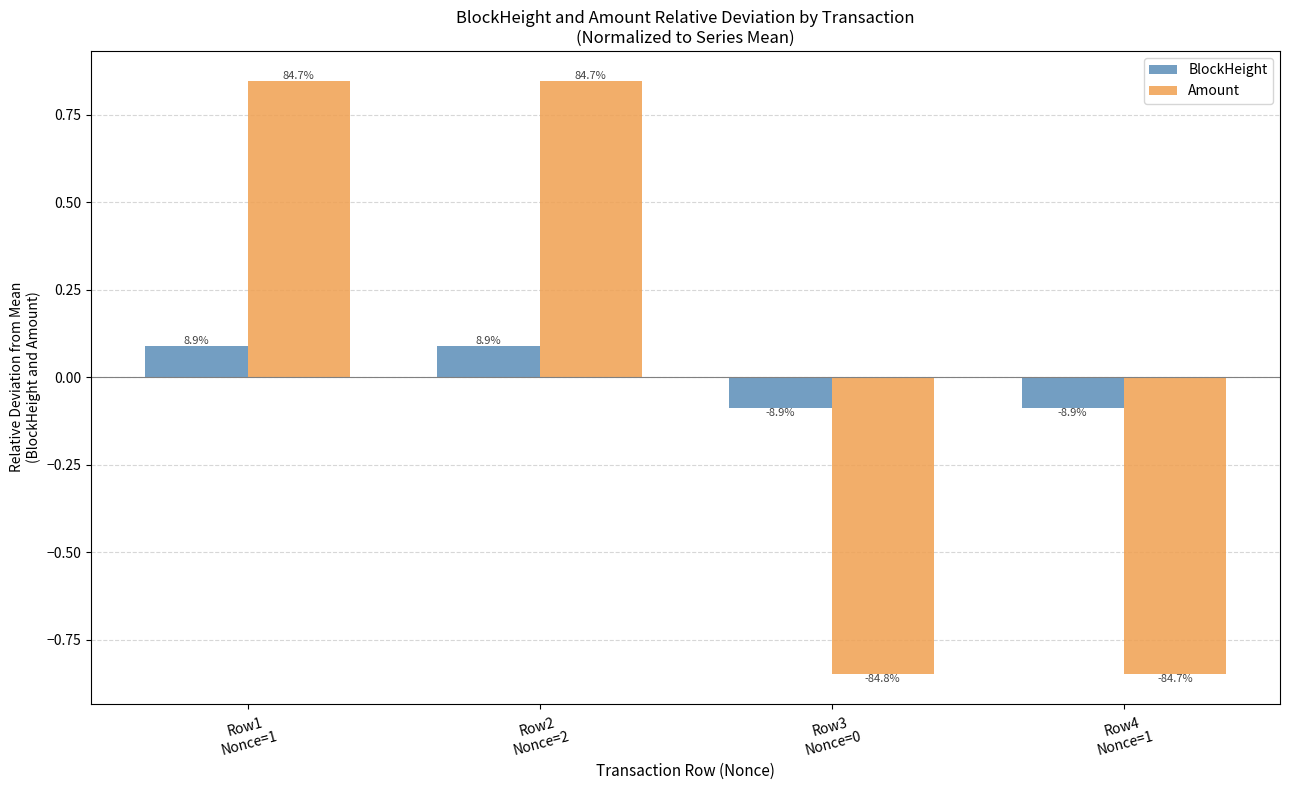

True or false: Amount has a value of 0.8 at Row2
Nonce=2.

True